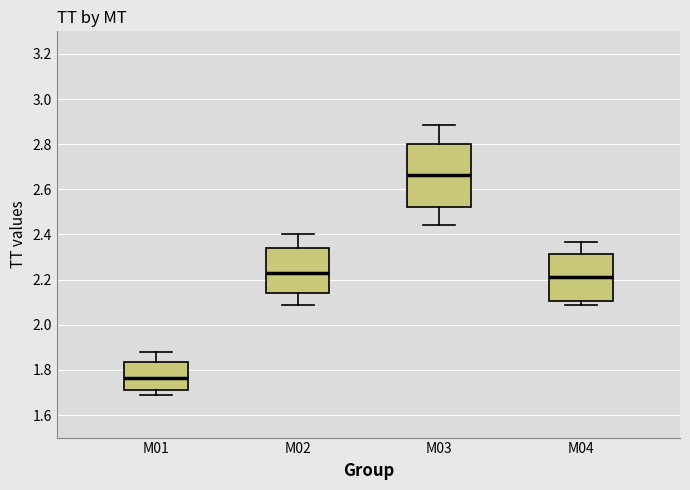

Comparing the boxes themselves (not the whiskers), which one is the tallest?

M03